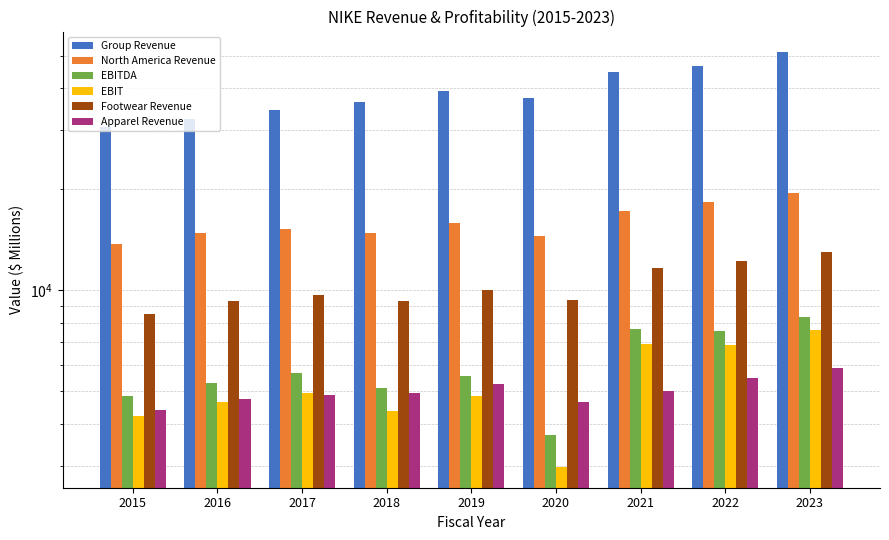

At which label does Footwear Revenue reach its minimum?

2015